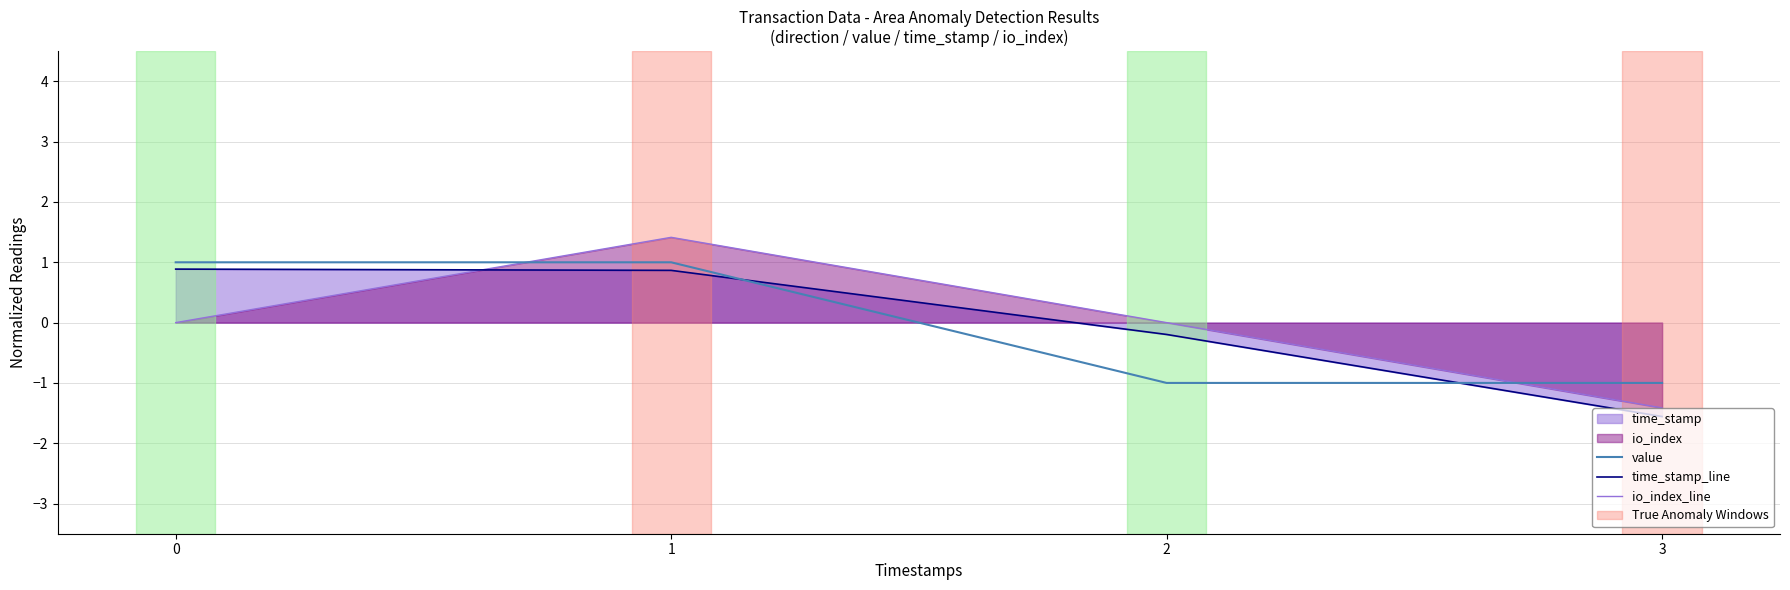

The value of time_stamp_line at 3 is -0.7. True or false?

False